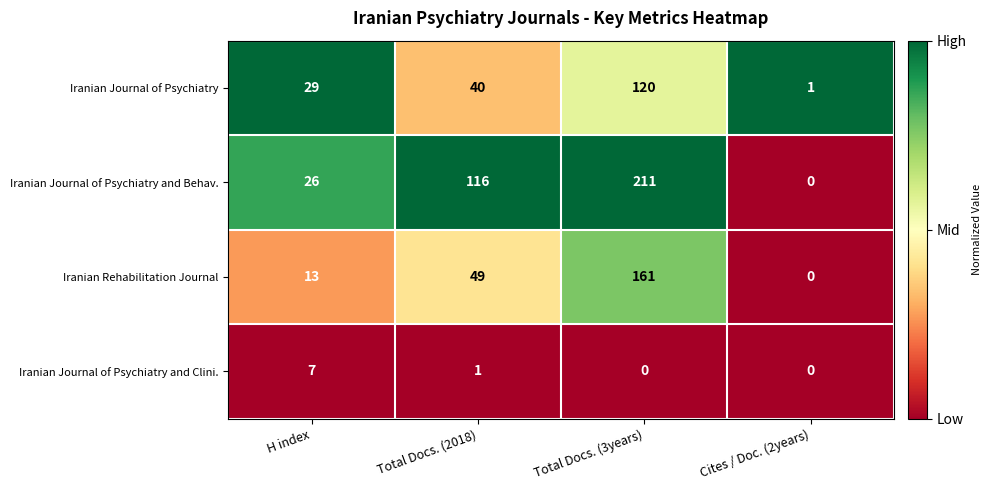

Which series has the largest total across all categories?

Iranian Journal of Psychiatry and Behav.